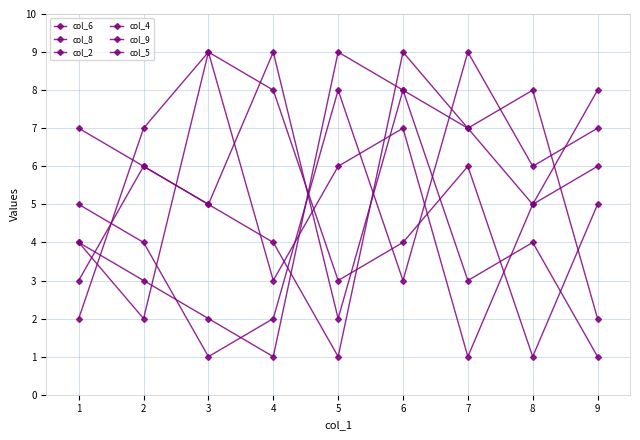

Count the number of data series in this chart.

6